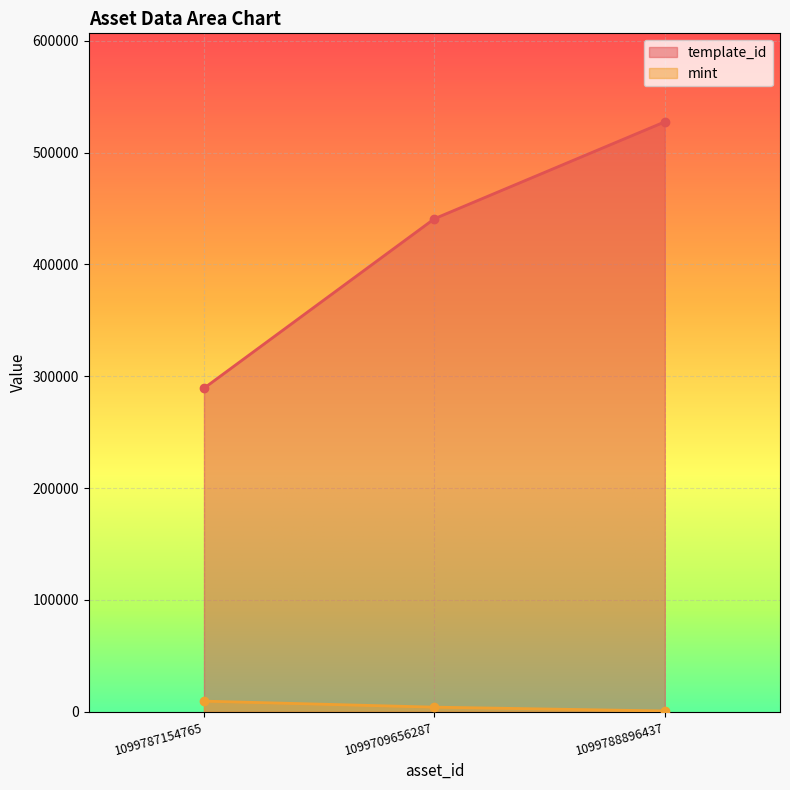

Which series changed the most between 1099787154765 and 1099788896437?

template_id